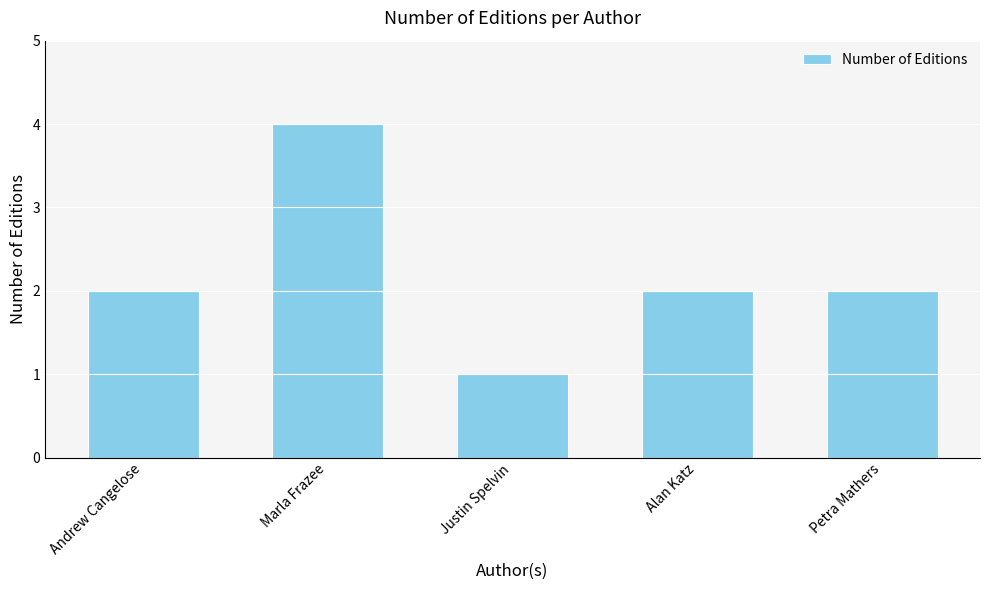

Reading left to right, what are all the values shown in this chart?

Andrew Cangelose=2	Marla Frazee=4	Justin Spelvin=1	Alan Katz=2	Petra Mathers=2